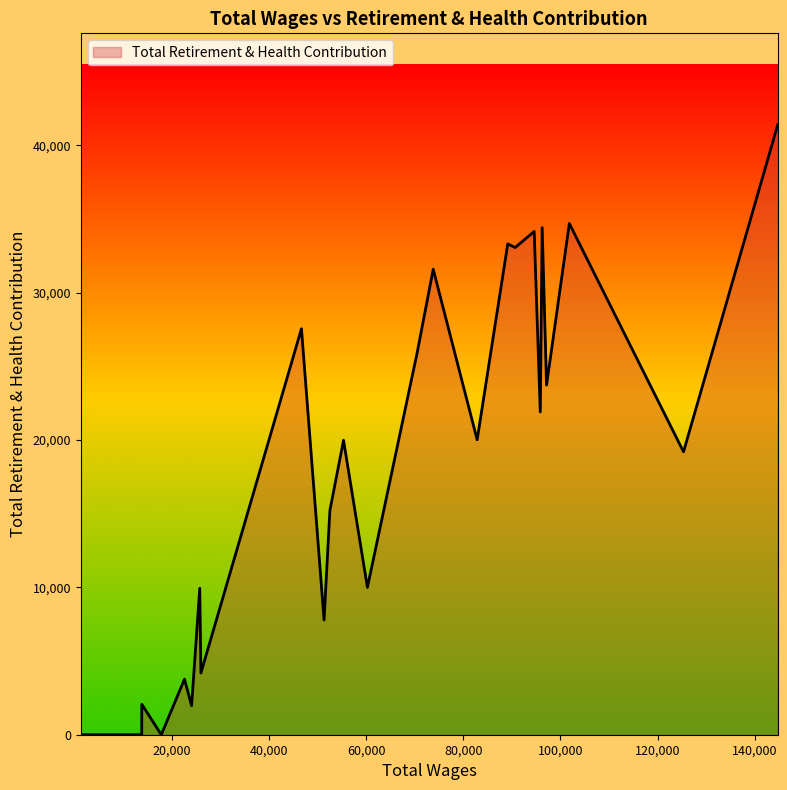

What is the maximum value shown in the chart?

41383